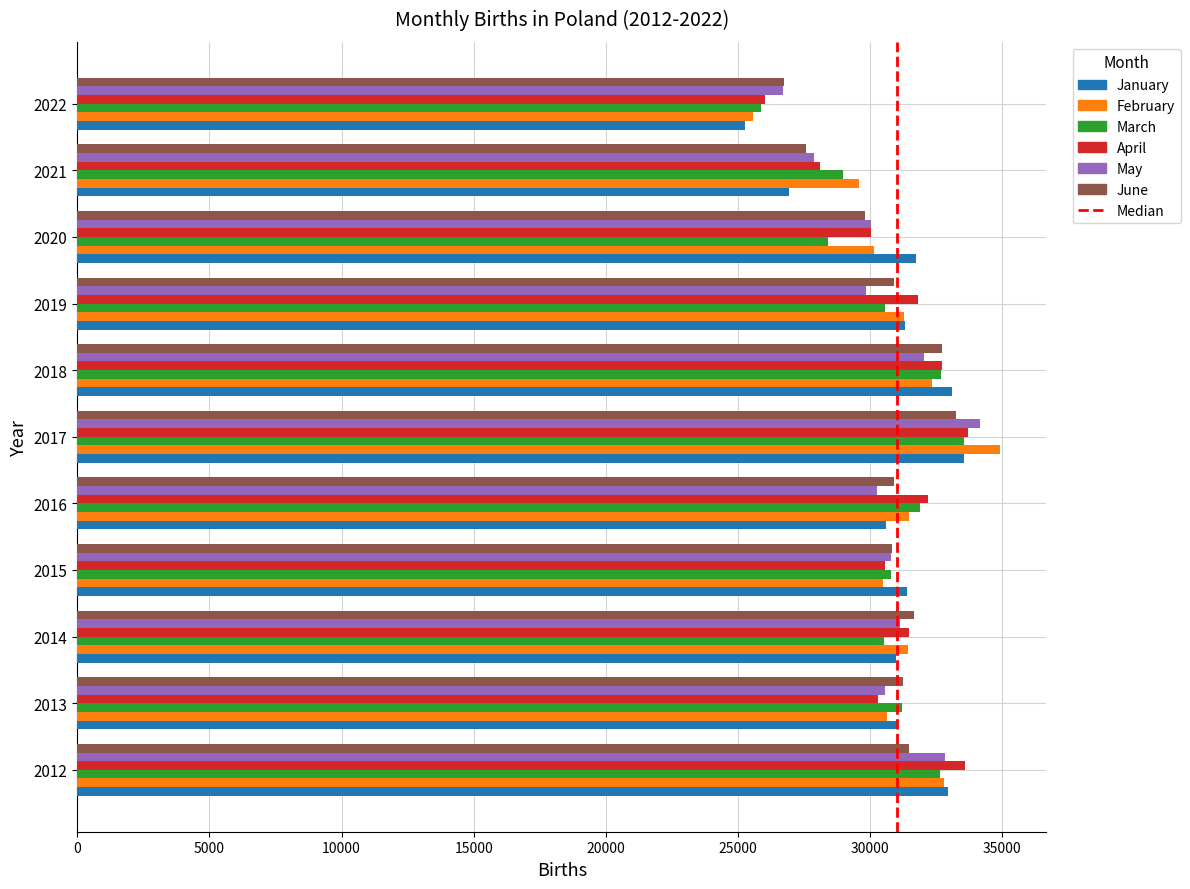

The January series shows 16253.0 at 2012. True or false?

False